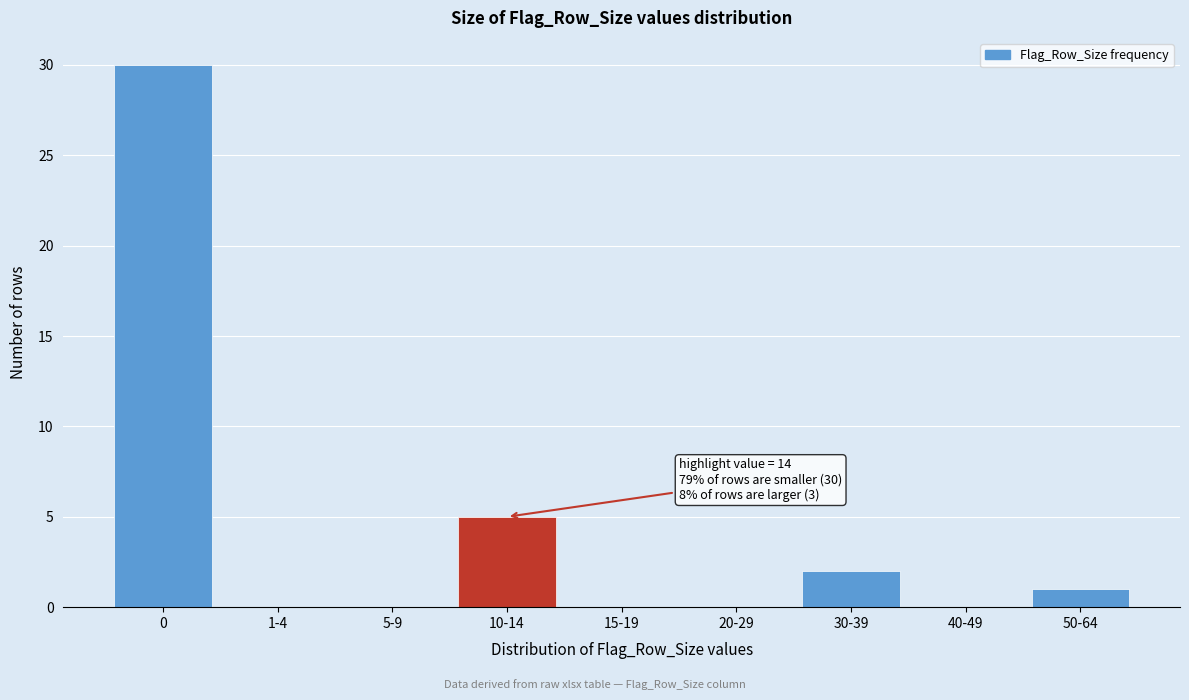

Reading left to right, list all the values displayed in this chart.

0=30	1-4=0	5-9=0	10-14=5	15-19=0	20-29=0	30-39=2	40-49=0	50-64=1